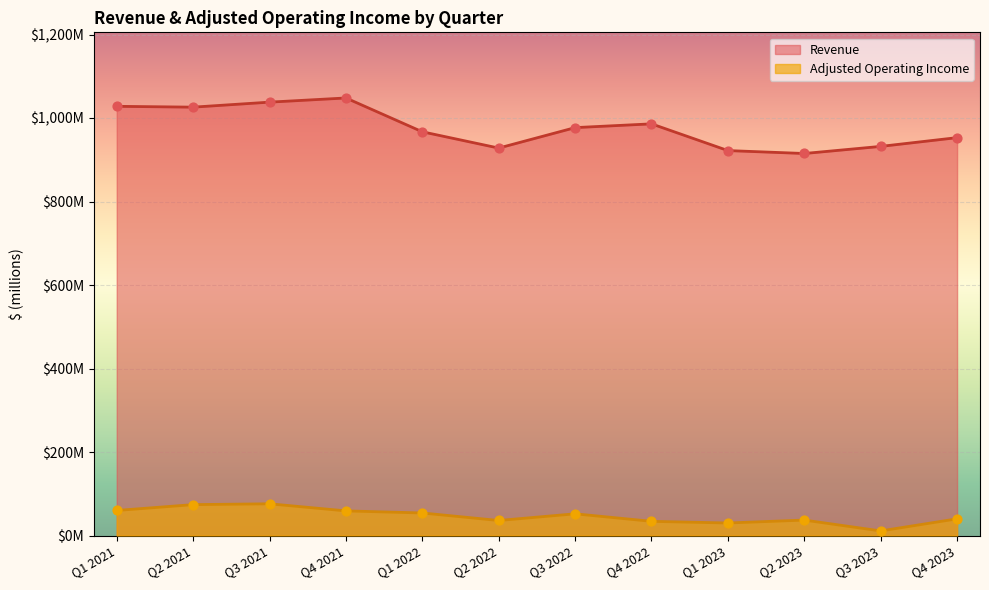

At which category is the sum across all series the highest?

Q3 2021